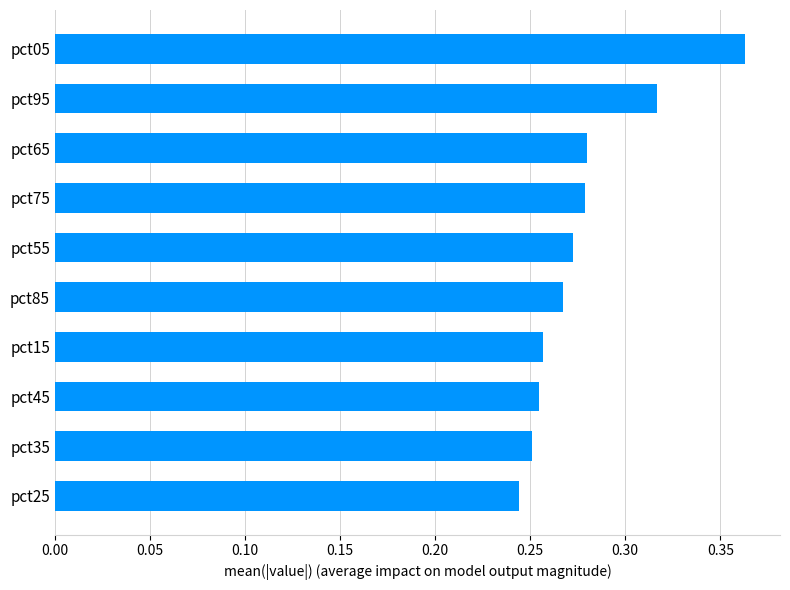

The value at pct55 is 0.4. True or false?

False